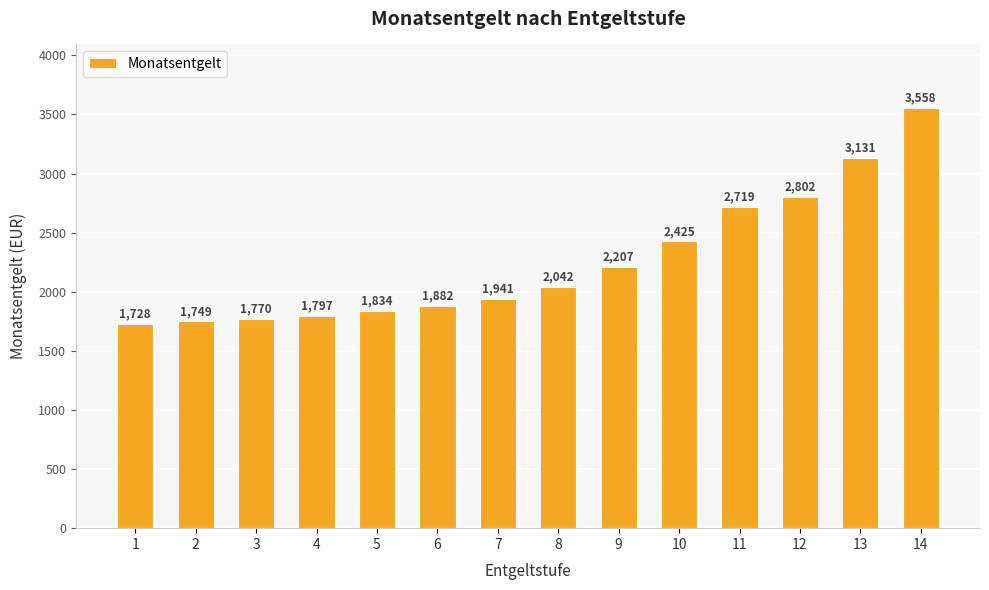

Between 7 and 5, which is larger?

7